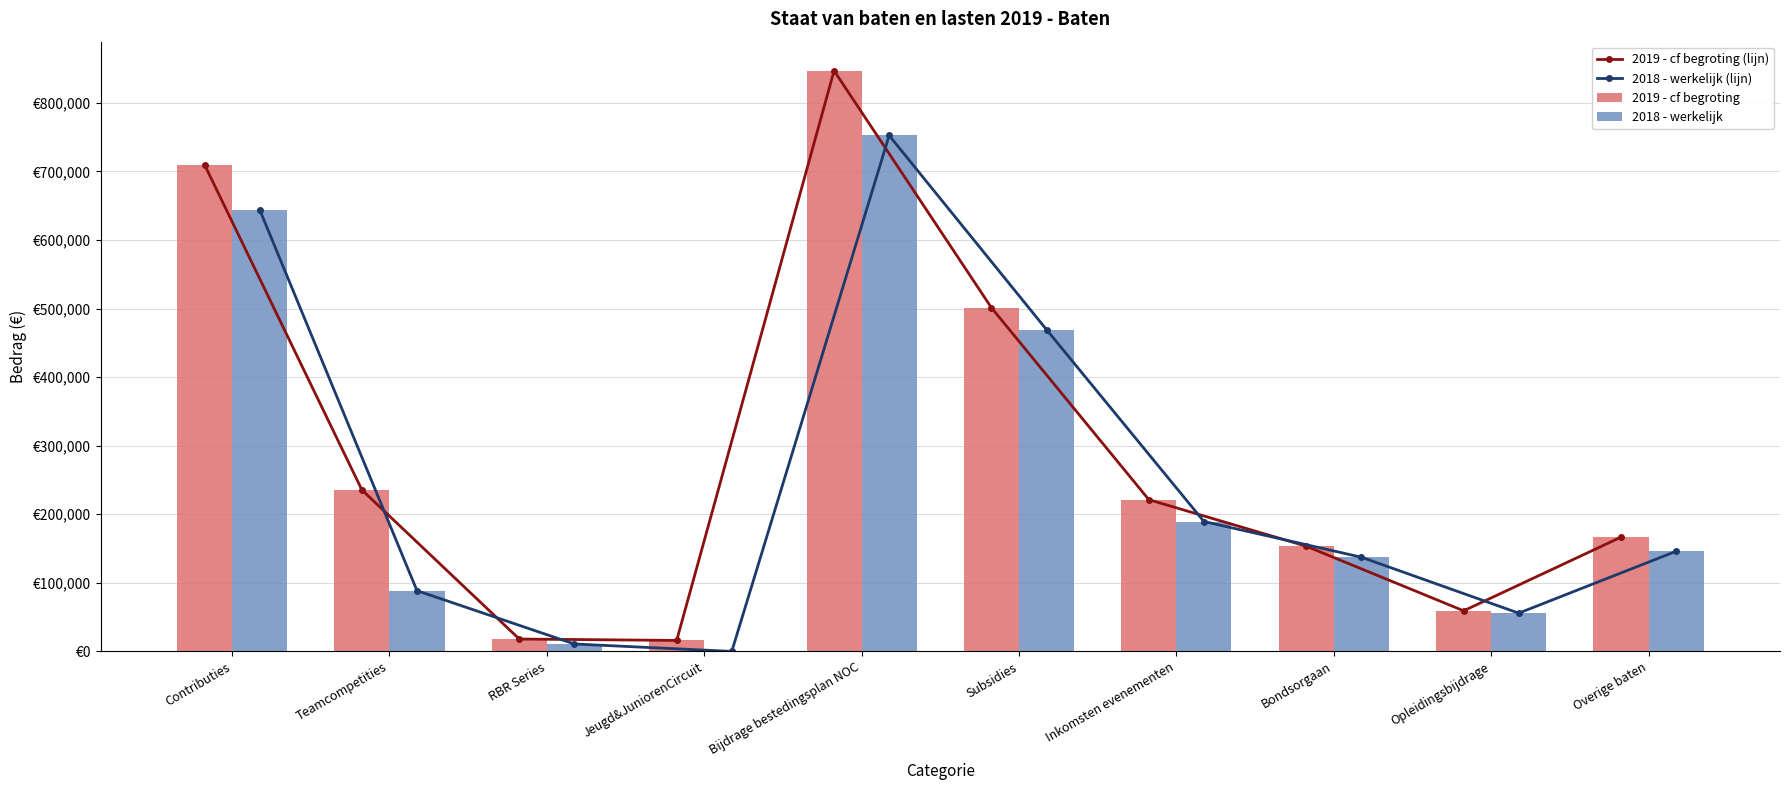

How many distinct data groups are displayed?

4